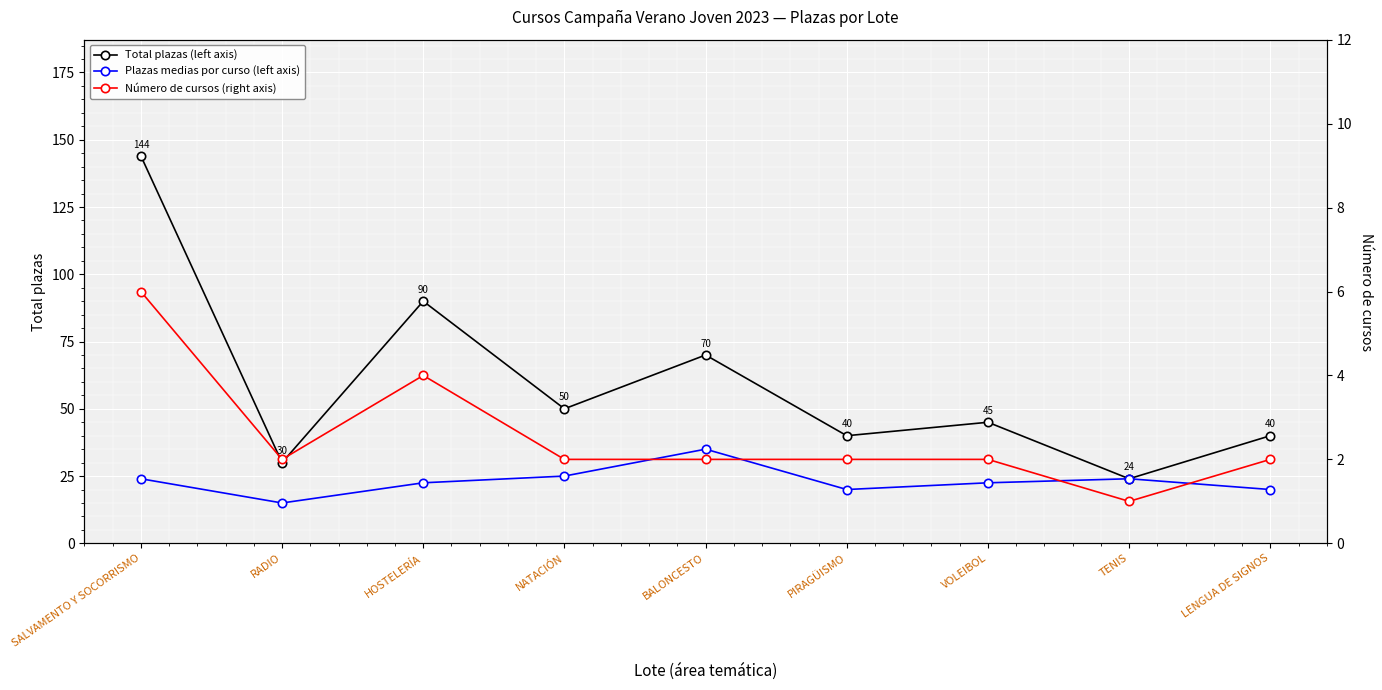

Where does the Plazas medias por curso (left axis) series first go above 22?

SALVAMENTO Y SOCORRISMO